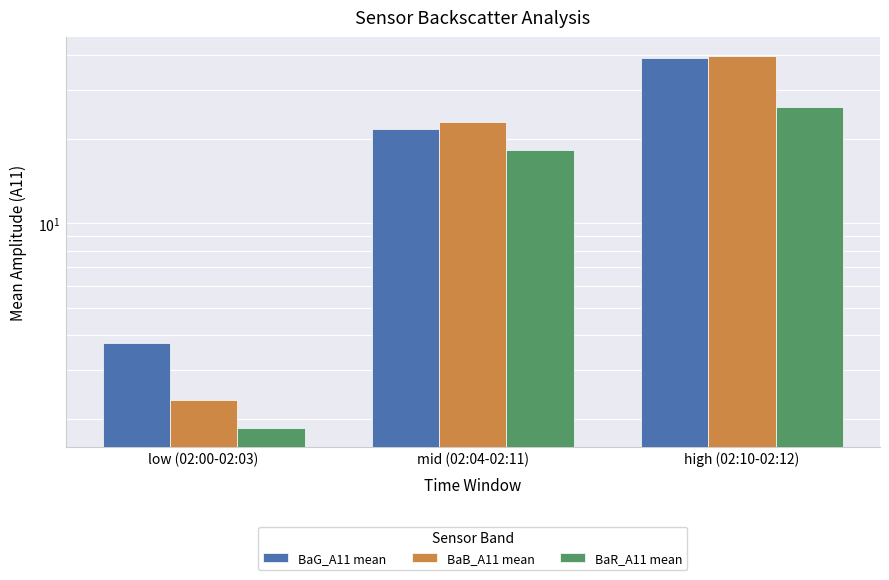

What is the difference between the highest and lowest values at low (02:00-02:03)?

1.9